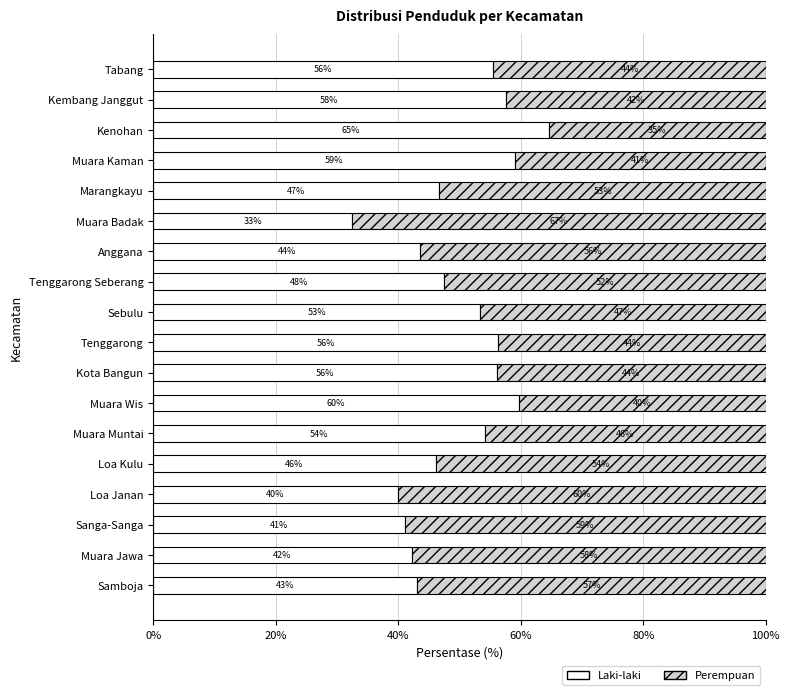

What is the highest value of the Laki-laki series?

64.6